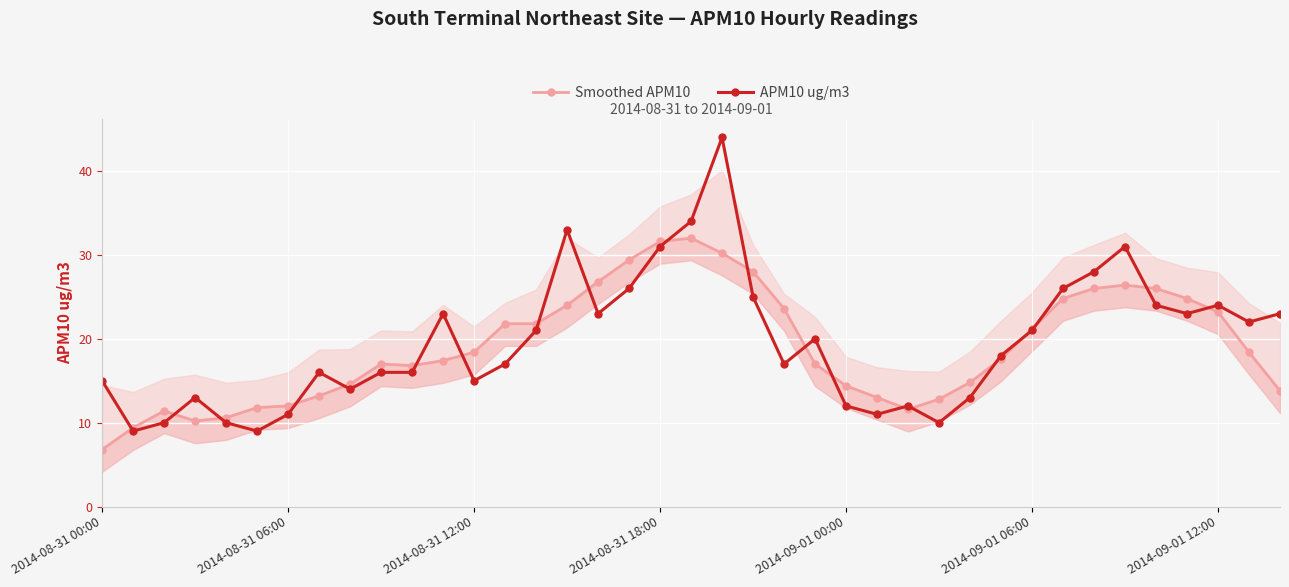

How many times do APM10 ug/m3 and Smoothed APM10 cross each other?

20